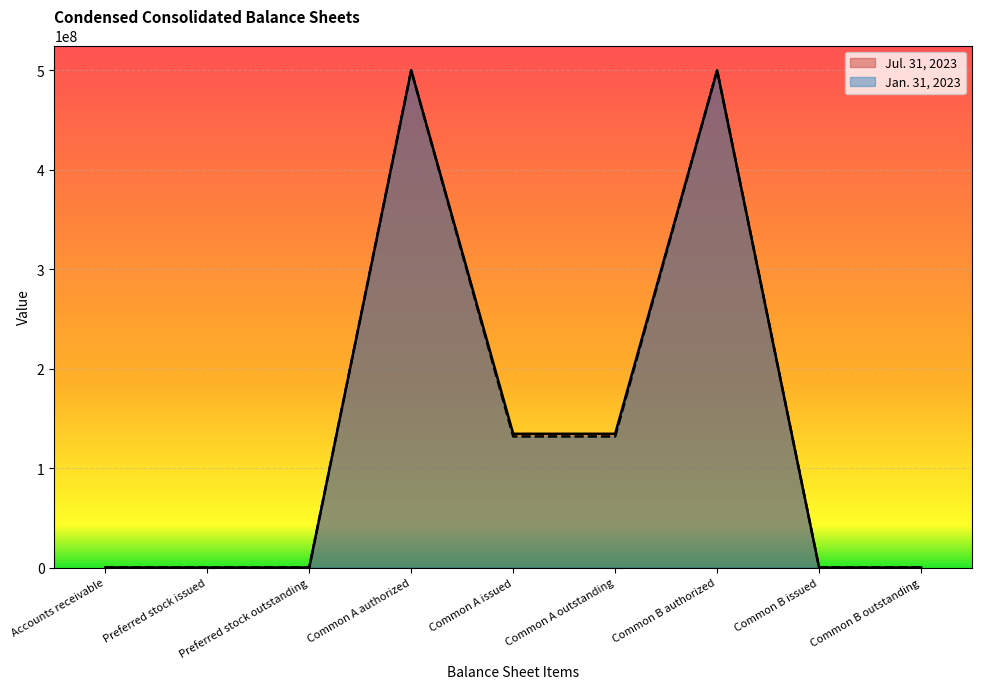

The value of Jul. 31, 2023 at Preferred stock issued is 0. True or false?

True